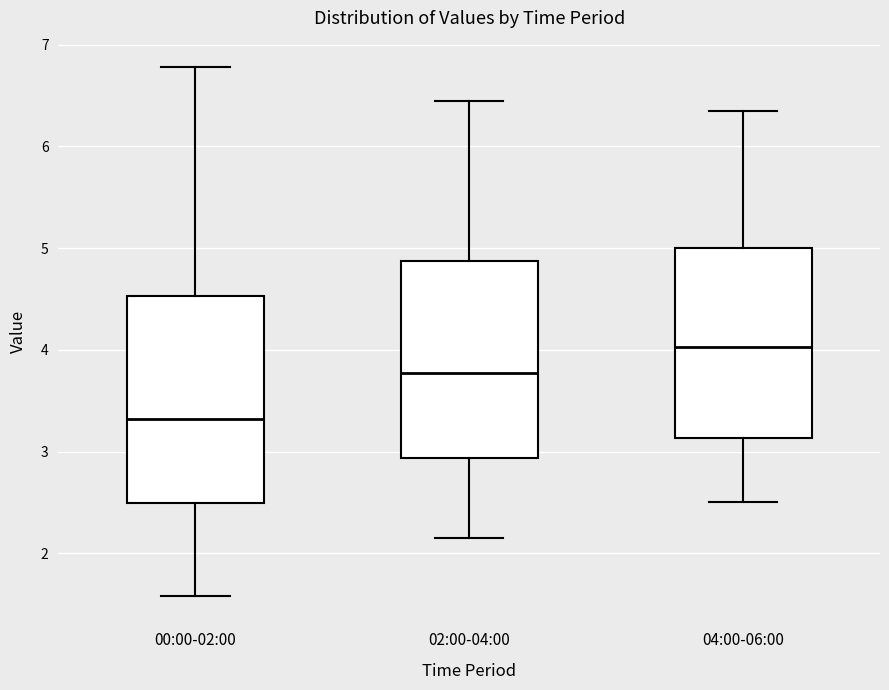

Which box has the lowest median line?

00:00-02:00